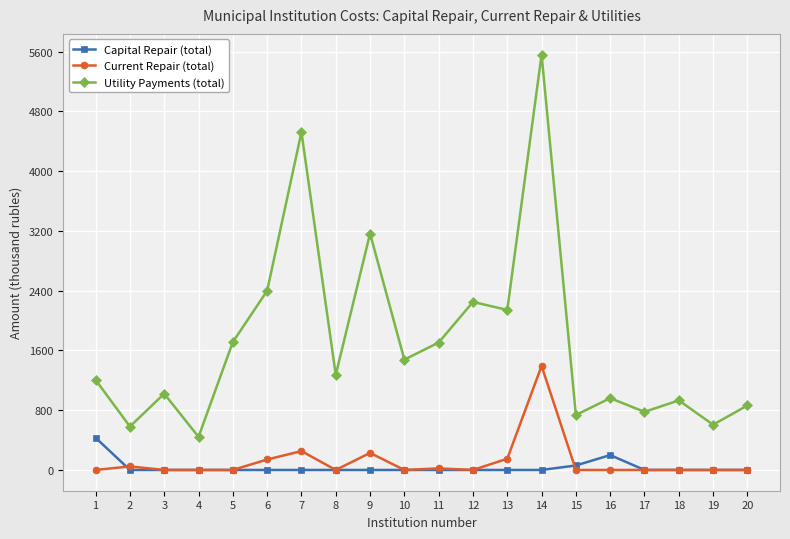

What is the difference between the Capital Repair (total) values at 15 and 11?

60.0